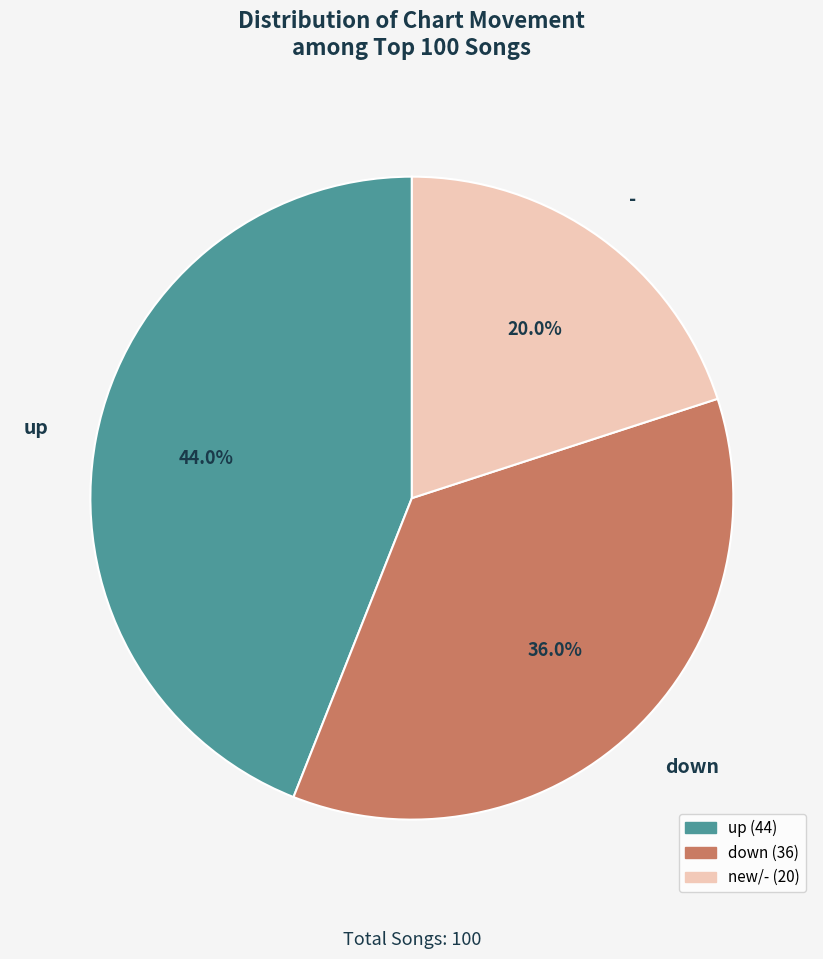

Which category has the smallest portion of the pie?

-